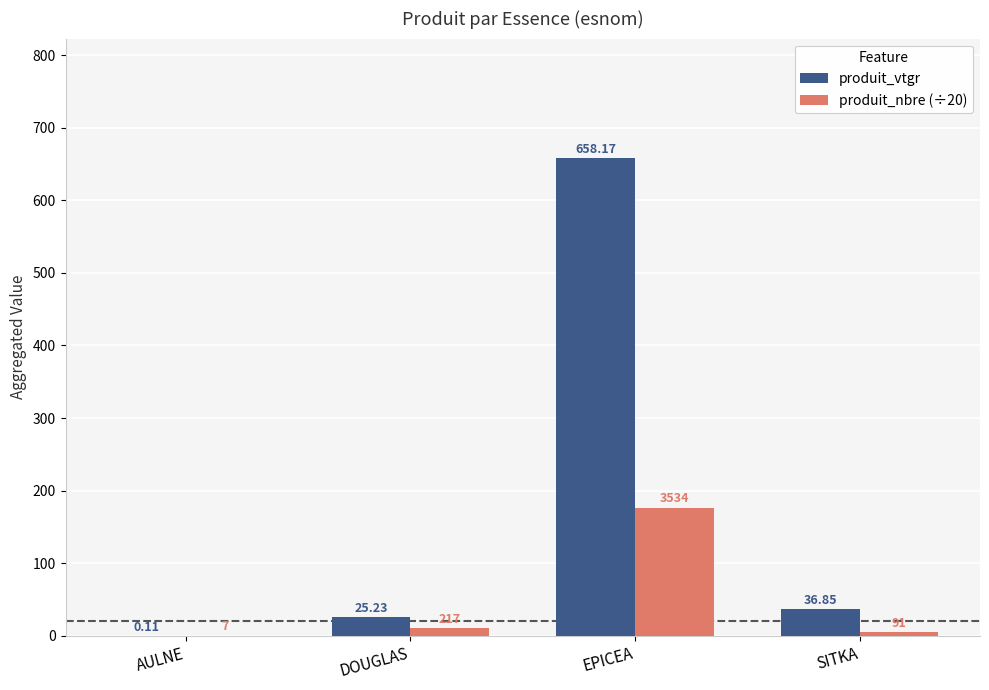

What are all the series names shown in the legend?

produit_vtgr, produit_nbre (÷20)